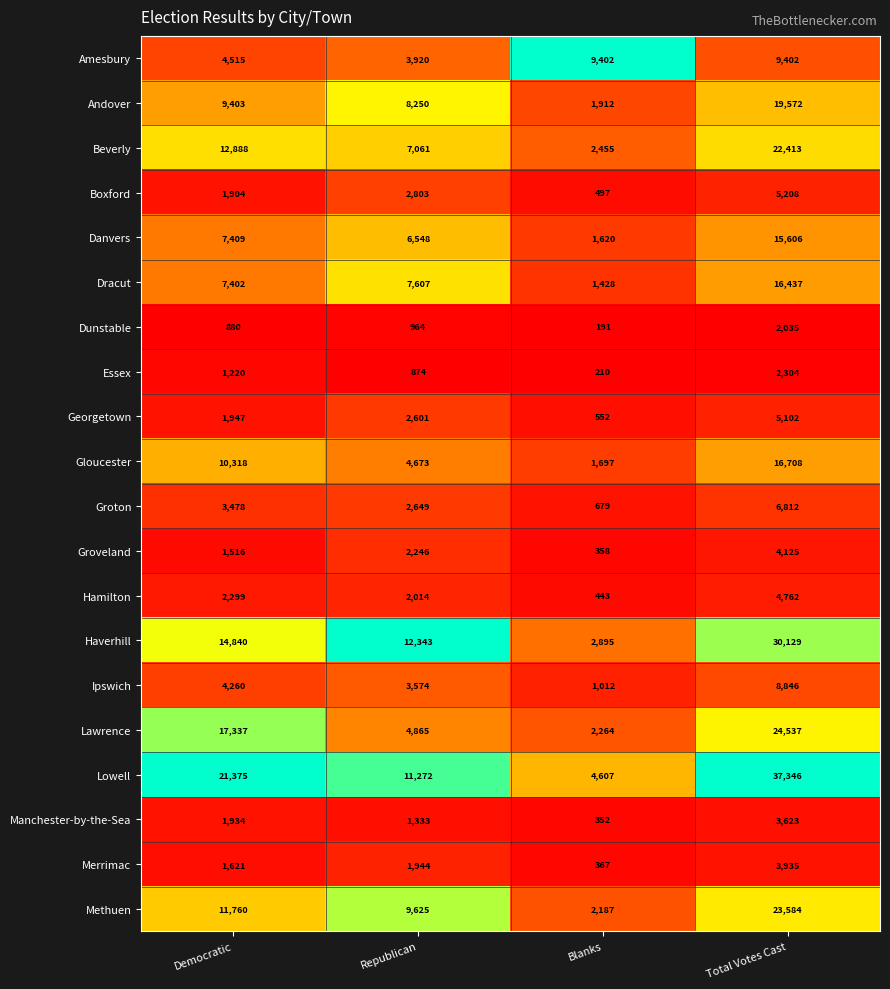

What is the total value across all series at Democratic?

138306